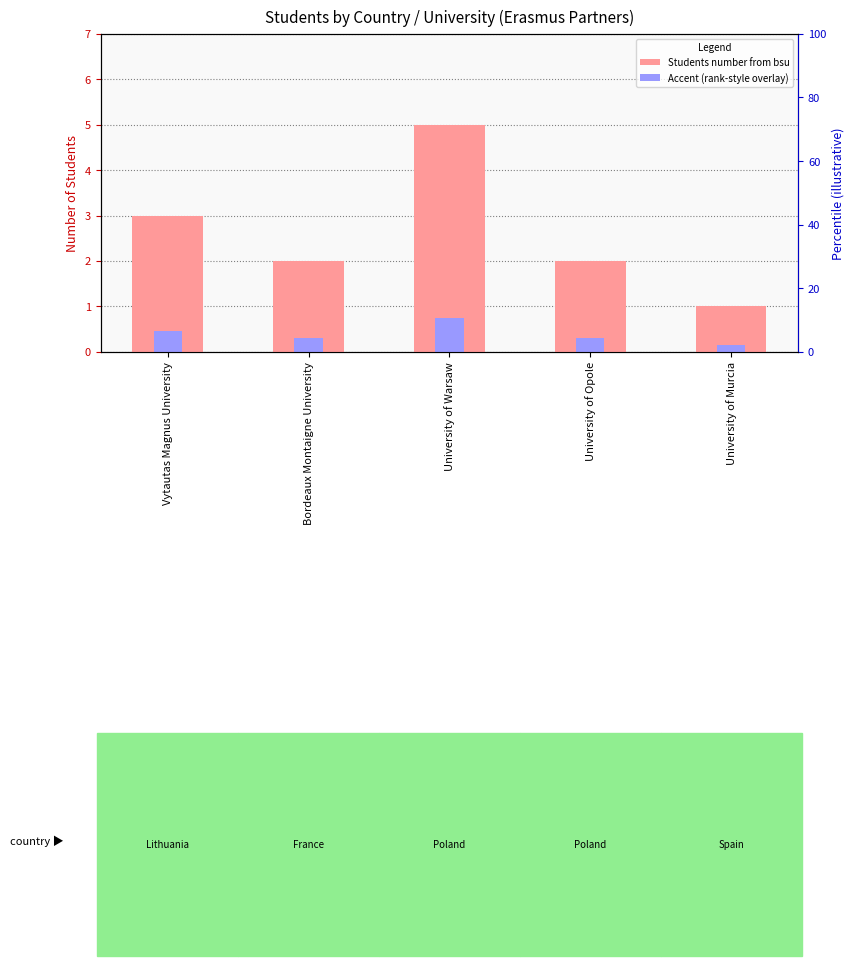

What is the label of the 5th bar from the left?

University of Murcia